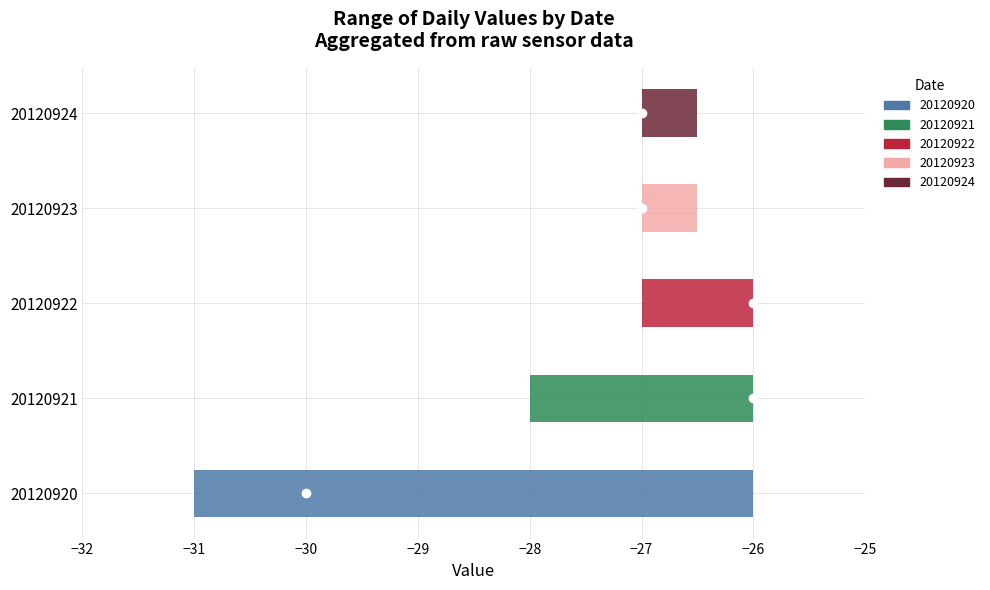

The Max Value series shows -27 at 20120924. True or false?

True